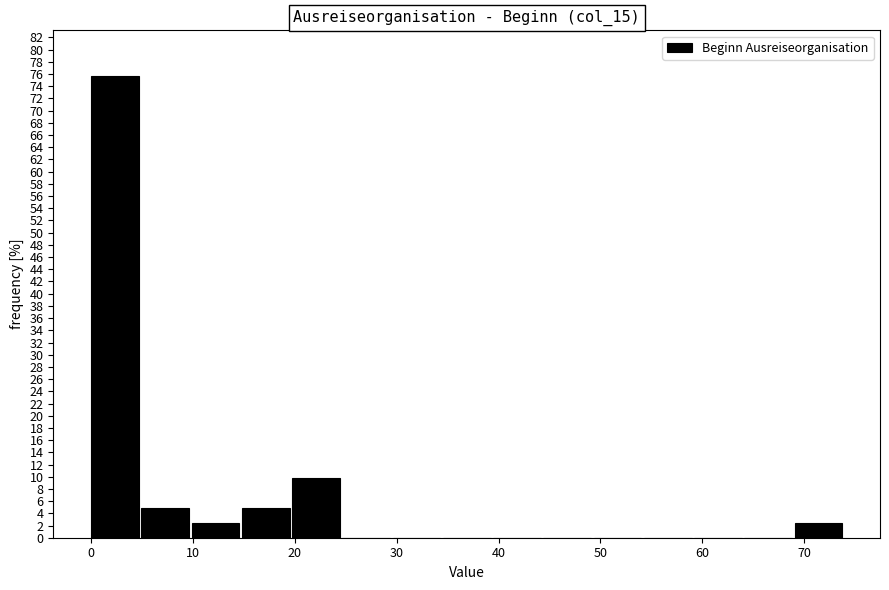

What is the height of the bar covering 69 to 74 on the x-axis? Neither the bar edges nor the heights are printed on the chart, so give them approximately, as read against the axes.

2.4